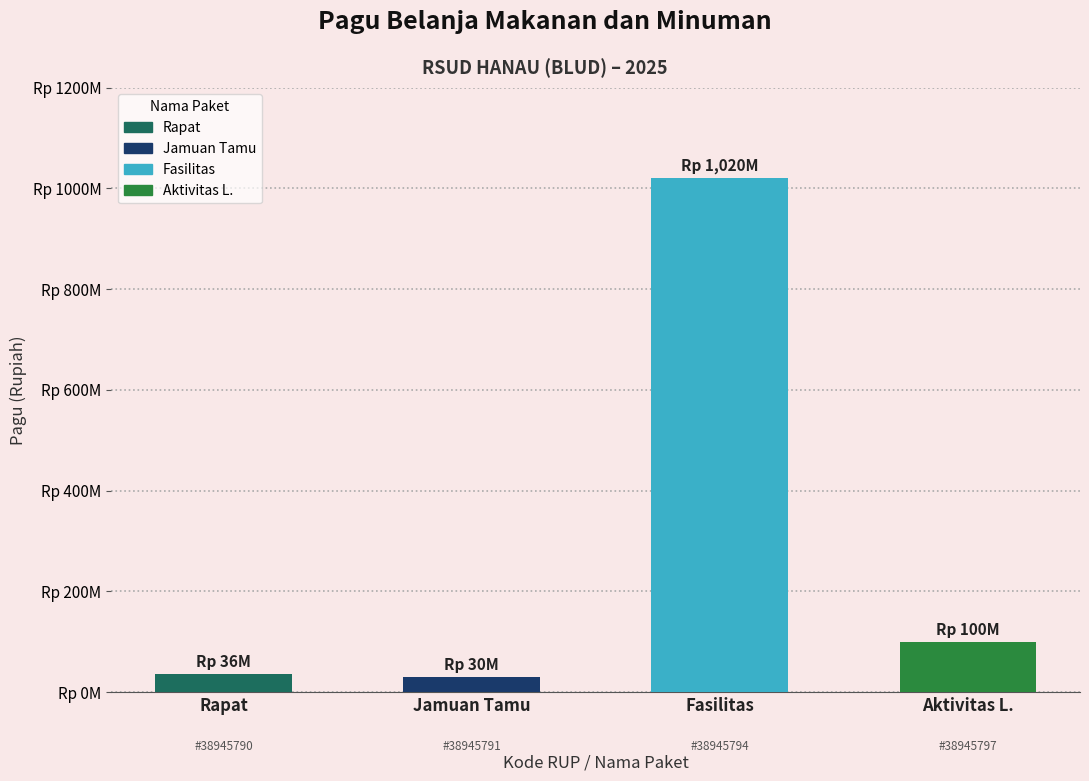

Does the chart contain any negative values?

No